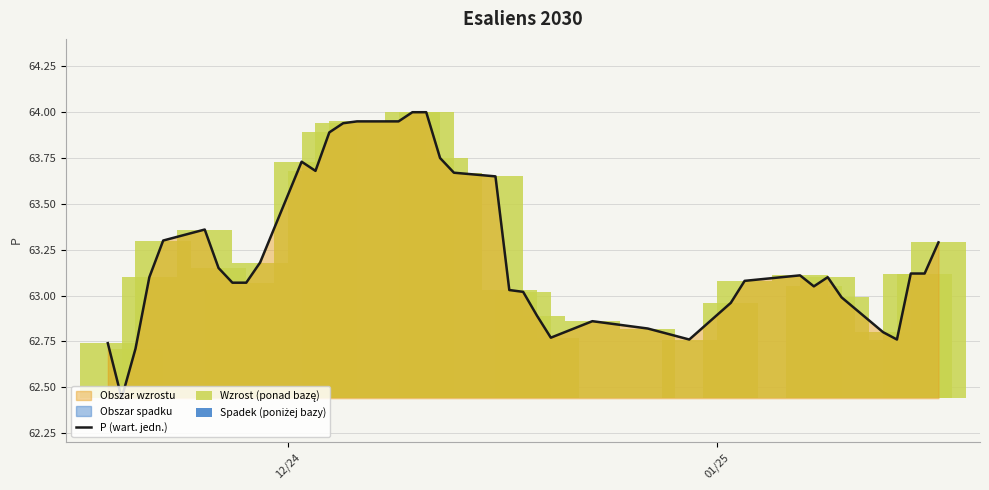

List the series in order of their peak value, lowest first.

Spadek (poniżej bazy), Wzrost (ponad bazę), P (wart. jedn.)